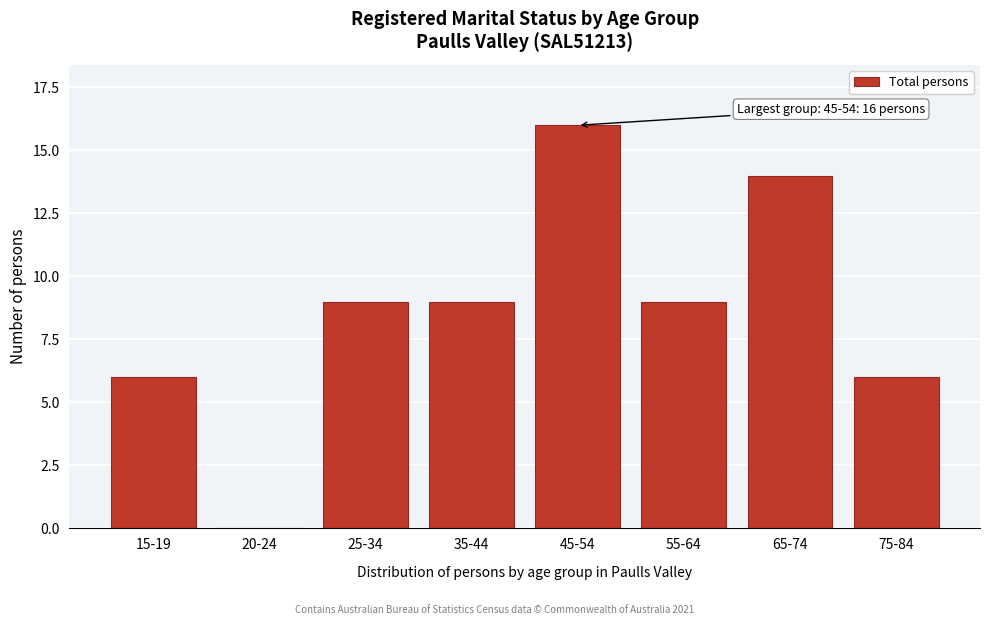

Reading right to left, what are all the values shown in this chart?

75-84=6	65-74=14	55-64=9	45-54=16	35-44=9	25-34=9	20-24=0	15-19=6